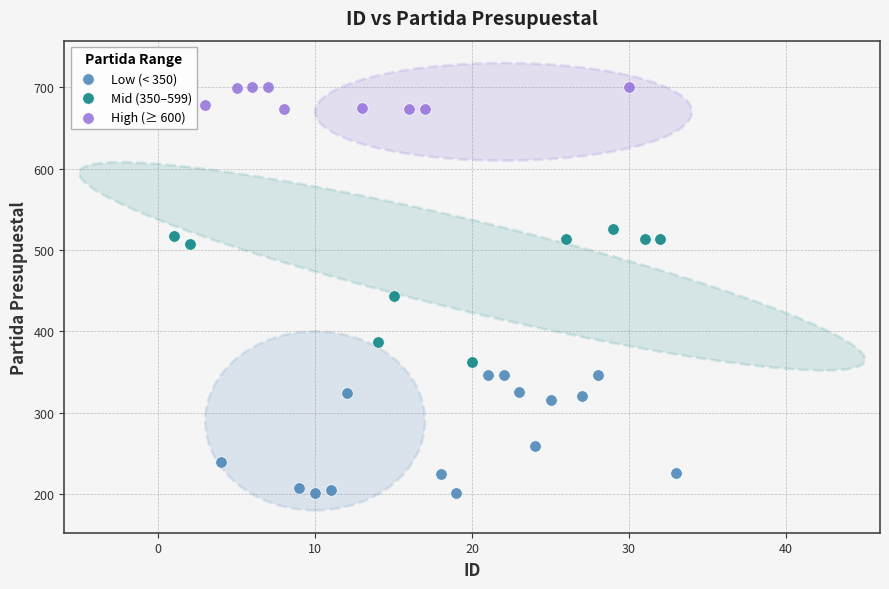

What are all the series names shown in the legend?

Low (< 350), Mid (350–599), High (≥ 600)